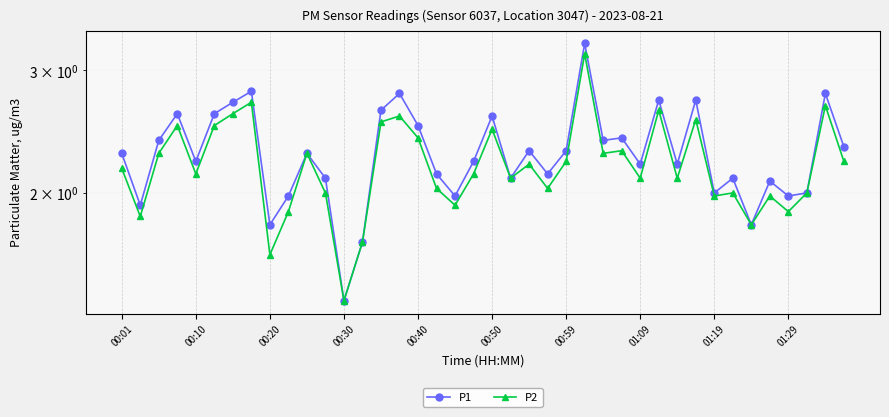

True or false: P1 and P2 cross at least once.

False